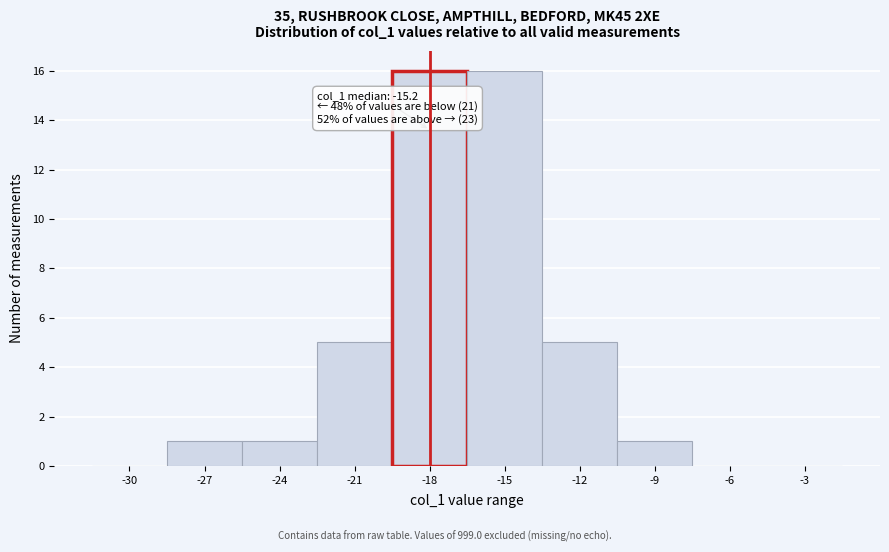

Reading left to right, list all the values displayed in this chart.

-30=0	-27=1	-24=1	-21=5	-18=16	-15=16	-12=5	-9=1	-6=0	-3=0